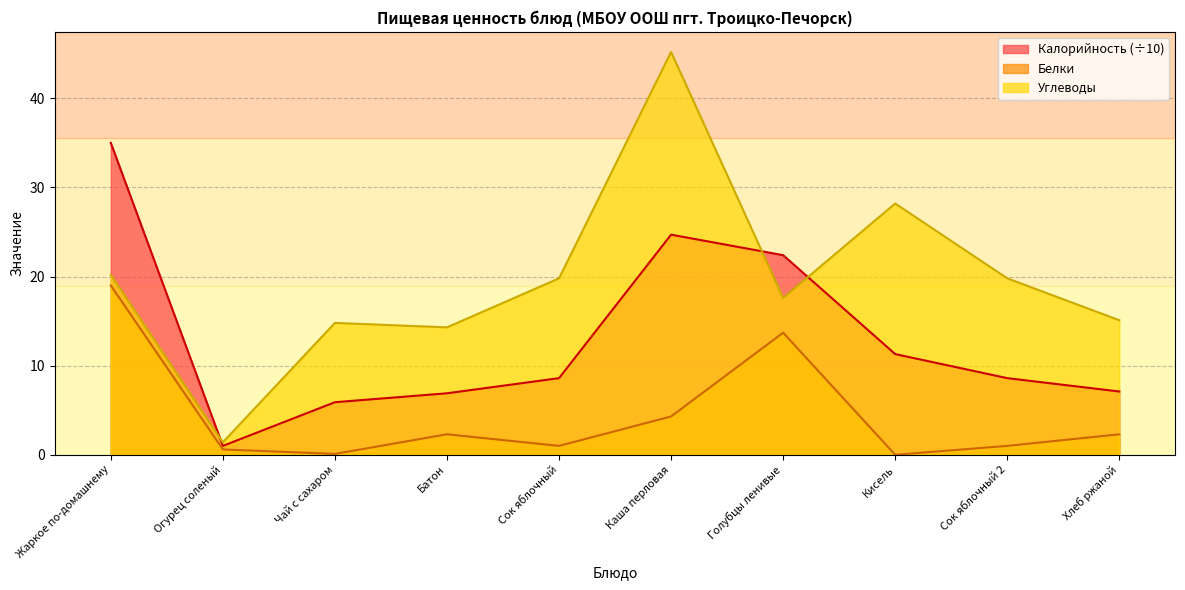

What is the label of the 4th point from the left?

Батон